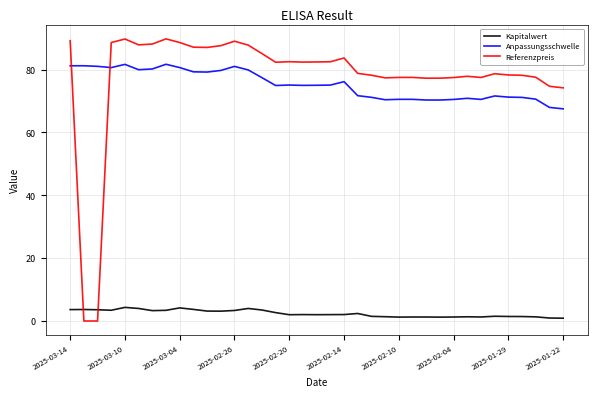

What is the difference between the maximum and minimum values in the Anpassungsschwelle series?

14.2